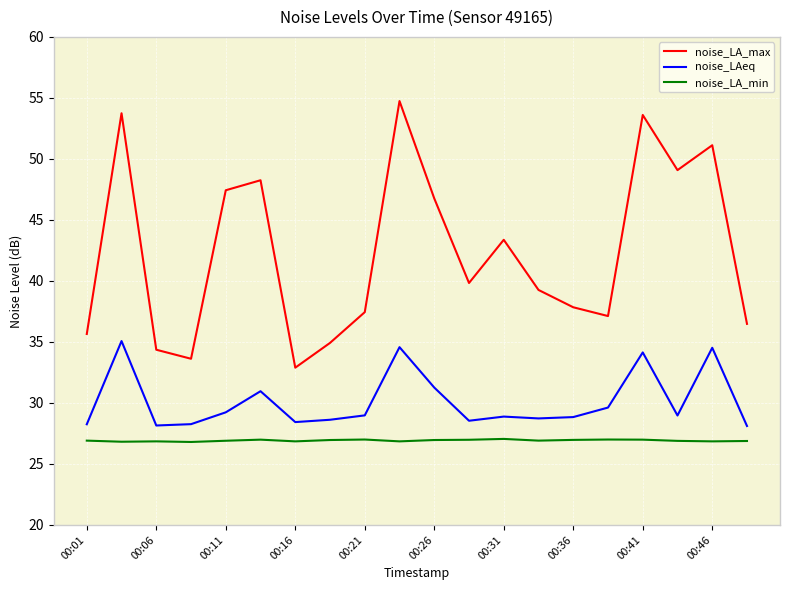

How many series are shown in this chart?

3